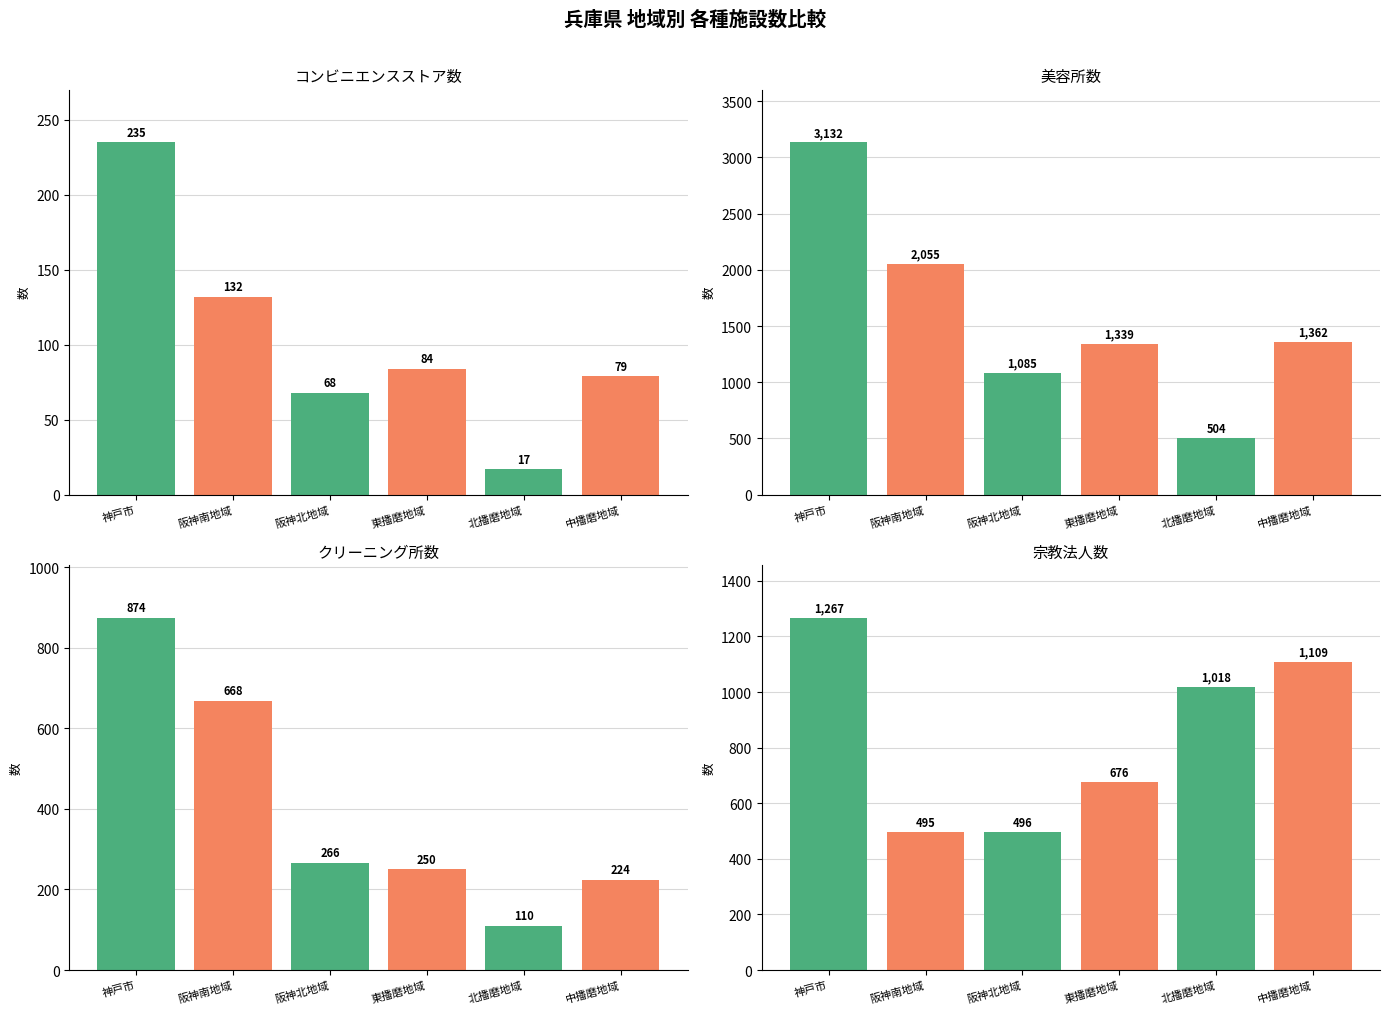

Which series has the largest total across all categories?

美容所数